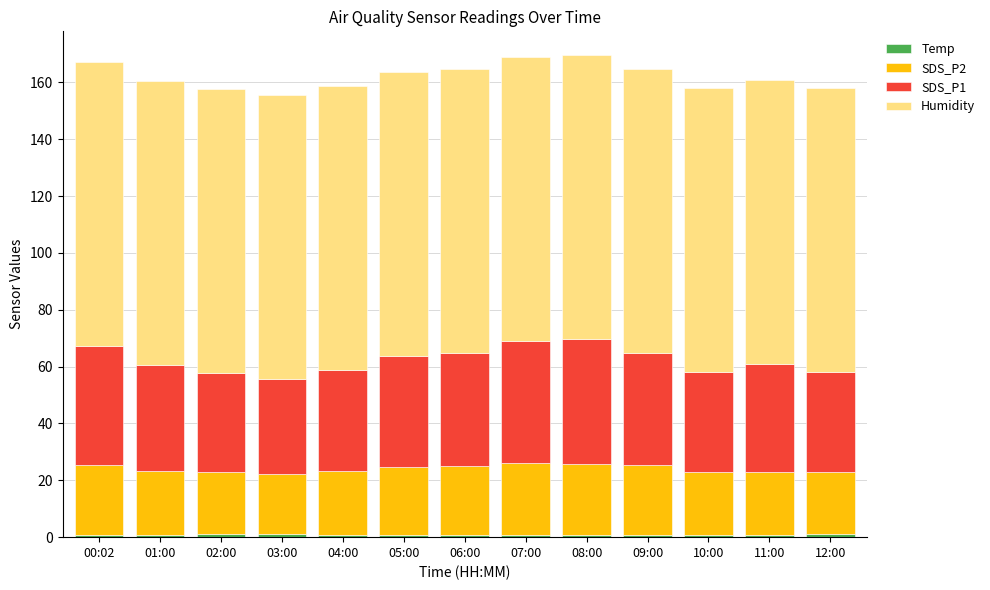

Are the bars grouped side by side (vs. stacked)?

No